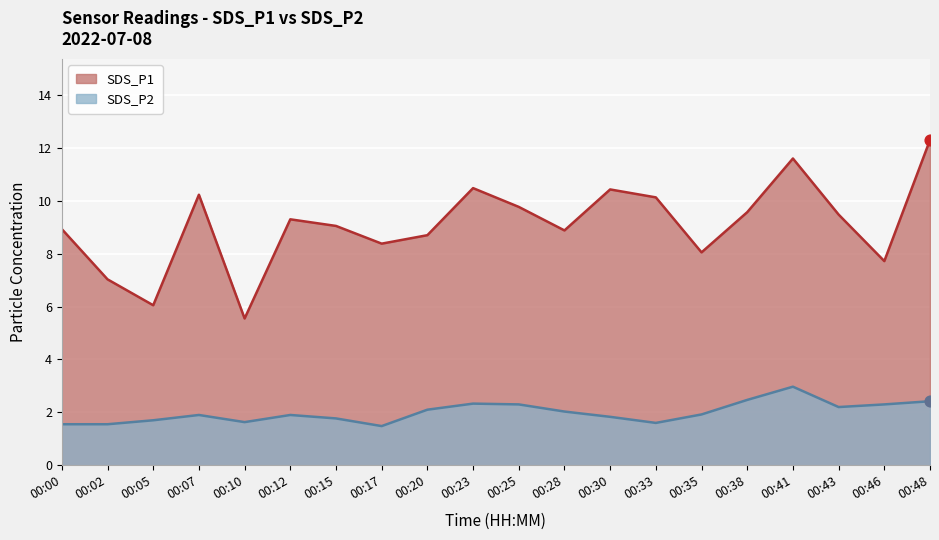

Is the value of SDS_P1 at 00:15 greater than the value of SDS_P2 at 00:25?

Yes